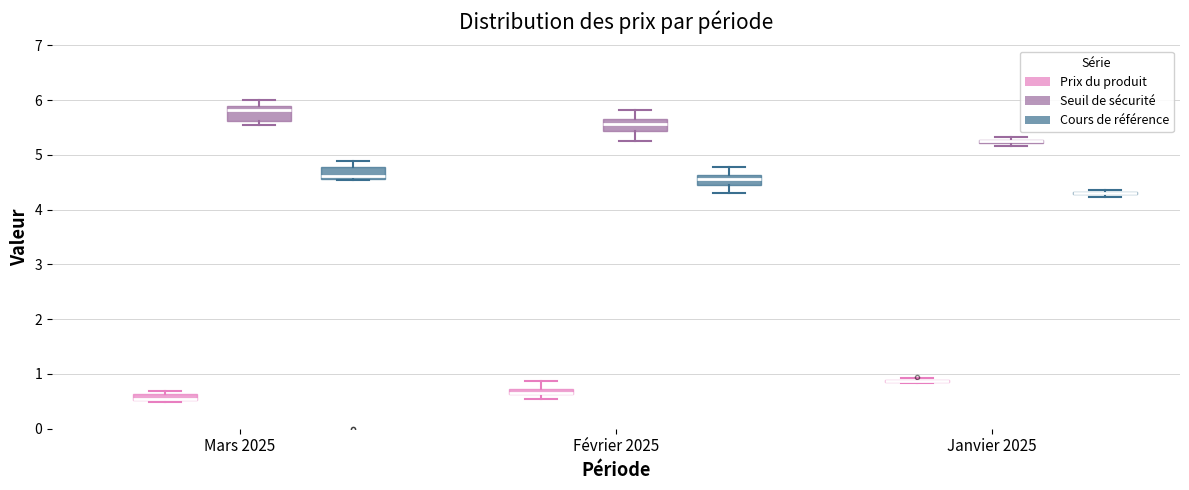

Where does the upper whisker of the box for Février 2025 (Cours de référence) end on the y-axis? The values are not printed on the chart, so give them approximately, as read against the axis.

4.8